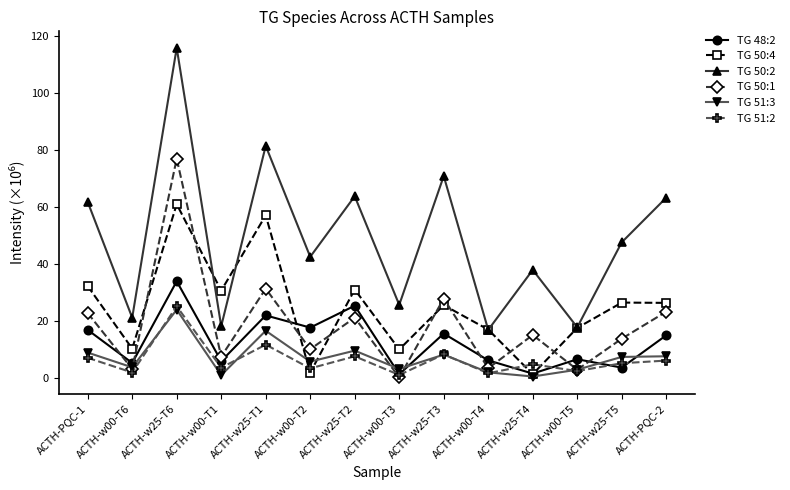

True or false: TG 51:3 and TG 50:2 cross at least once.

False